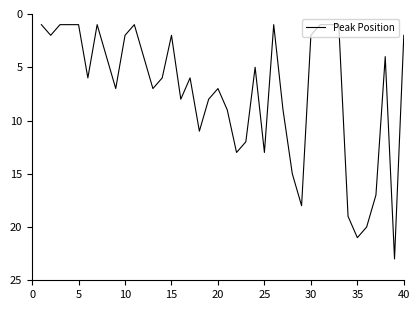

What is the difference between the maximum and minimum values?

22